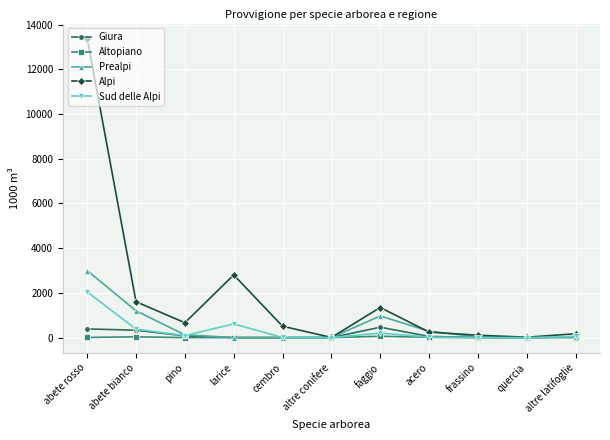

What is the sum of all Altopiano values?

114